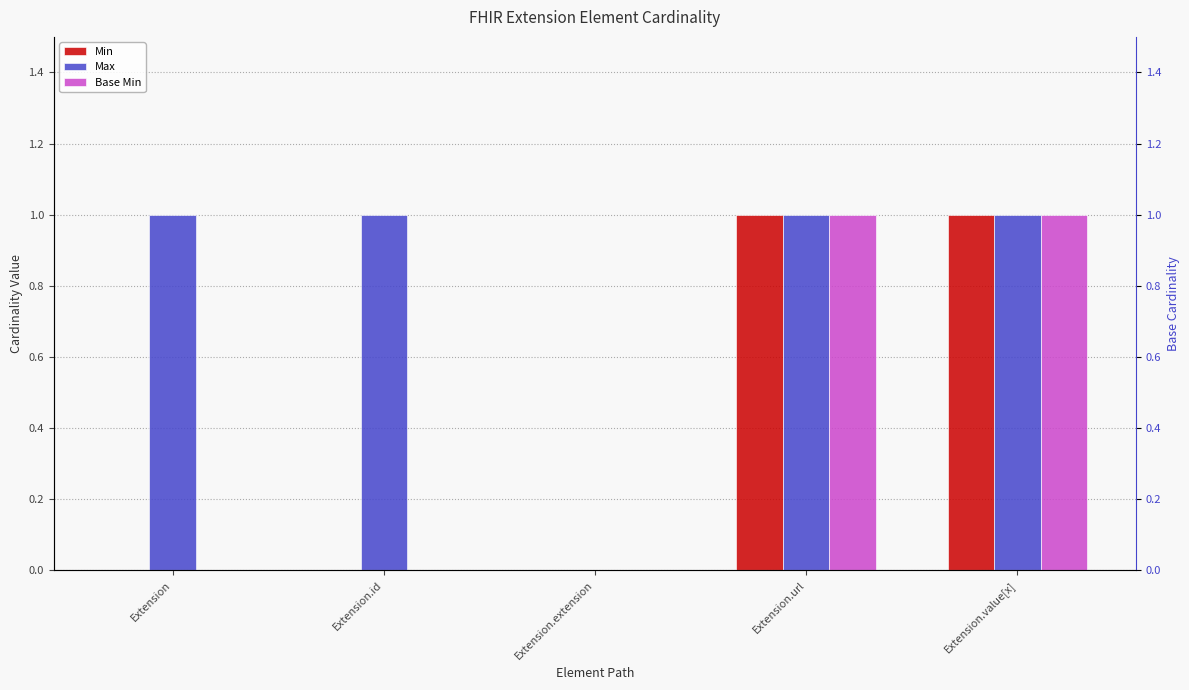

What is the approximate value of Max at Extension.url?

1